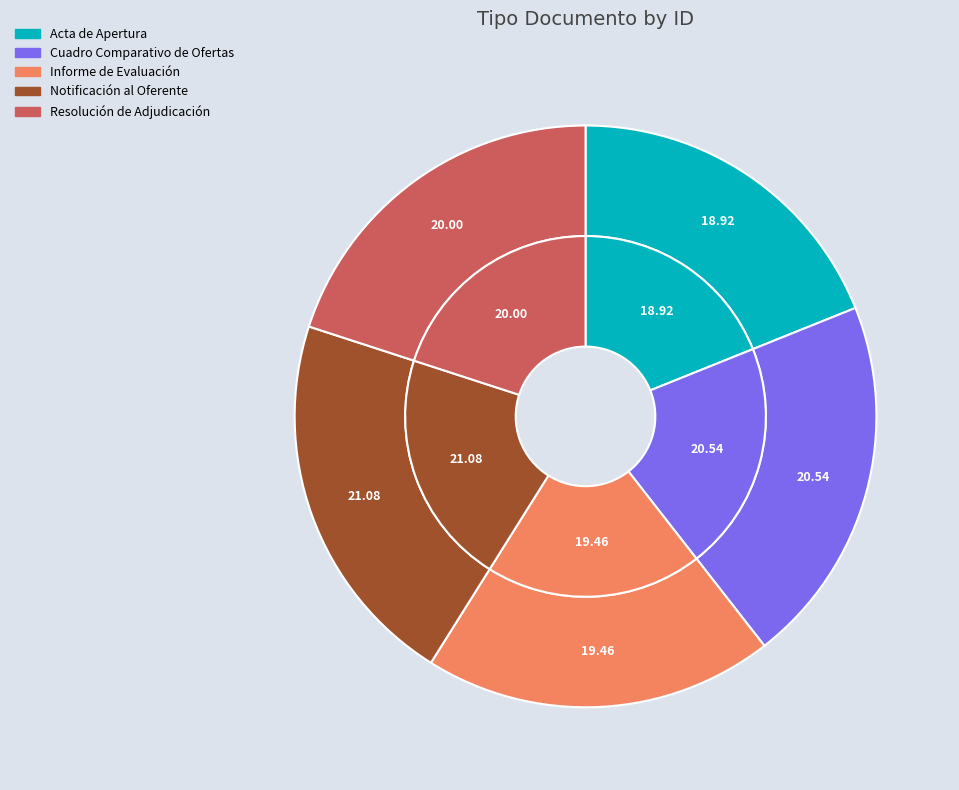

How much of the chart is everything except Notificación al Oferente?

78.9%